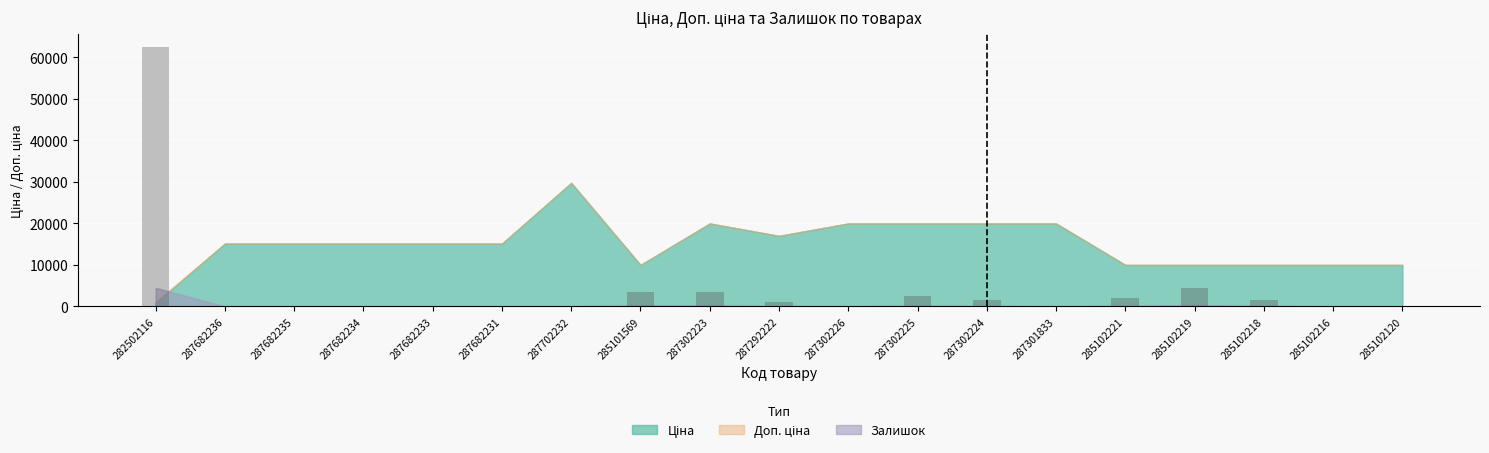

Count the number of categories in the chart.

19